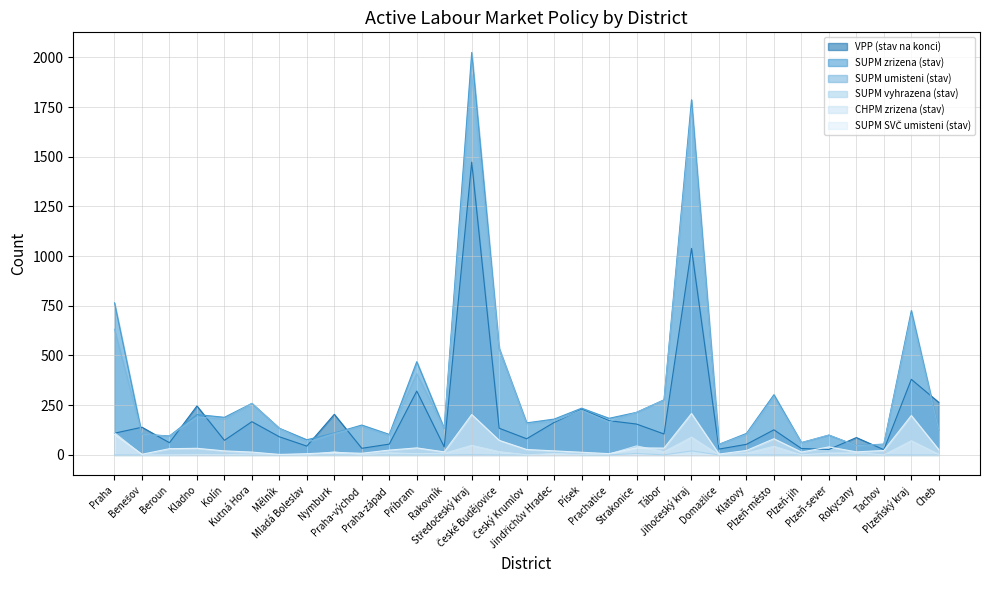

List the series in order of their peak value, highest first.

SUPM zrizena (stav), SUPM umisteni (stav), VPP (stav na konci), SUPM SVČ umisteni (stav), CHPM zrizena (stav), SUPM vyhrazena (stav)